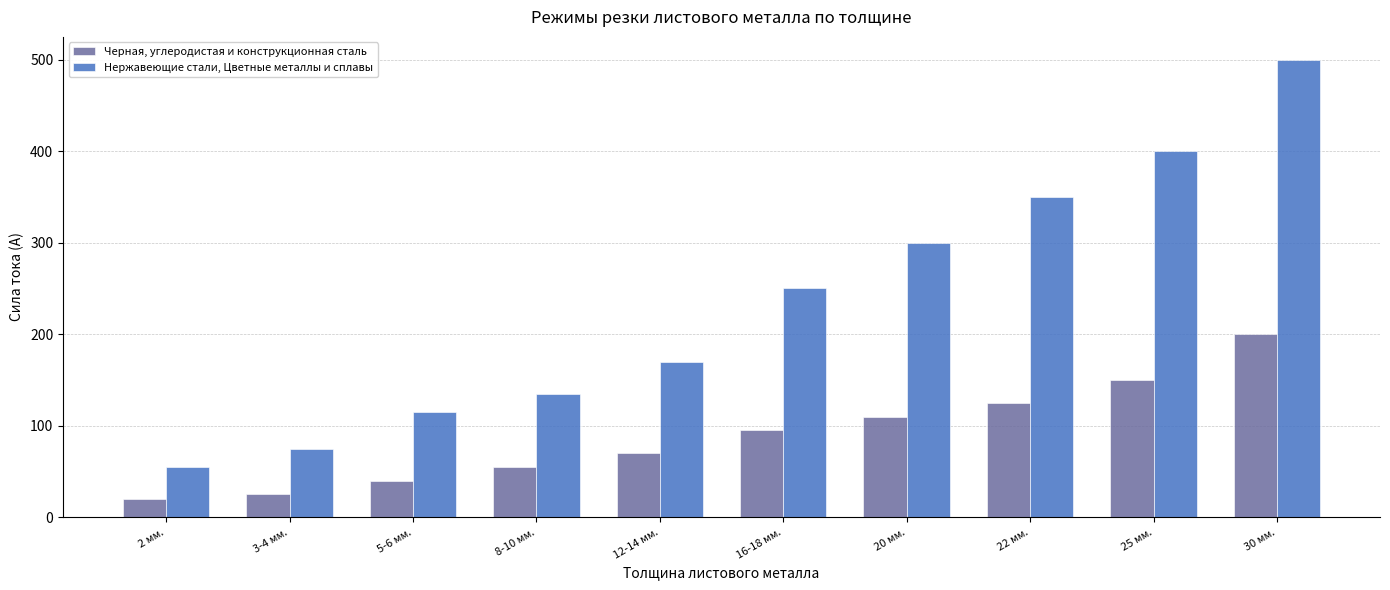

Which category has the lowest value in the Черная, углеродистая и конструкционная сталь series?

2 мм.